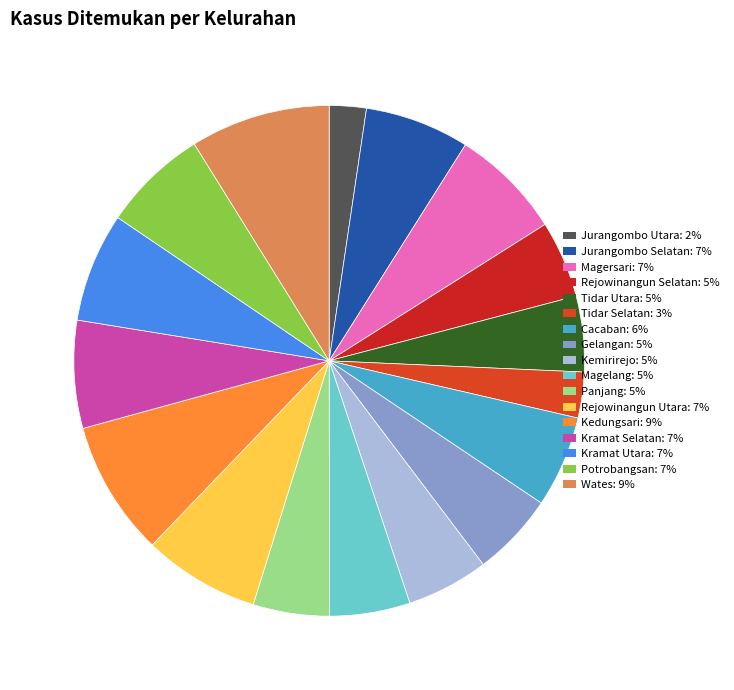

How many slices are in this pie chart?

17